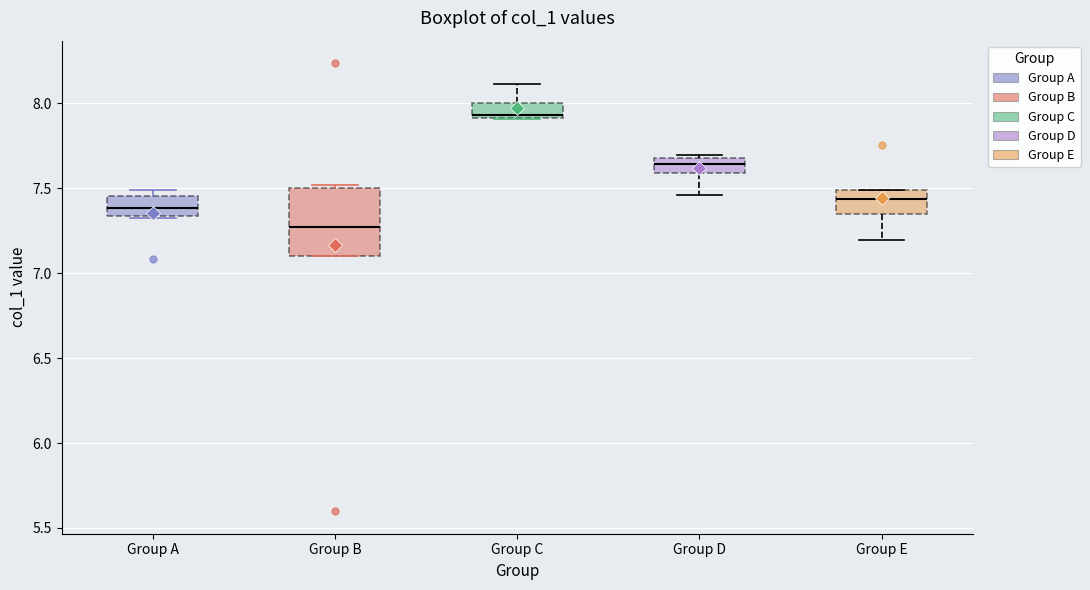

Where is the lower edge of the box for Group A on the y-axis? The values are not printed on the chart, so give them approximately, as read against the axis.

7.35